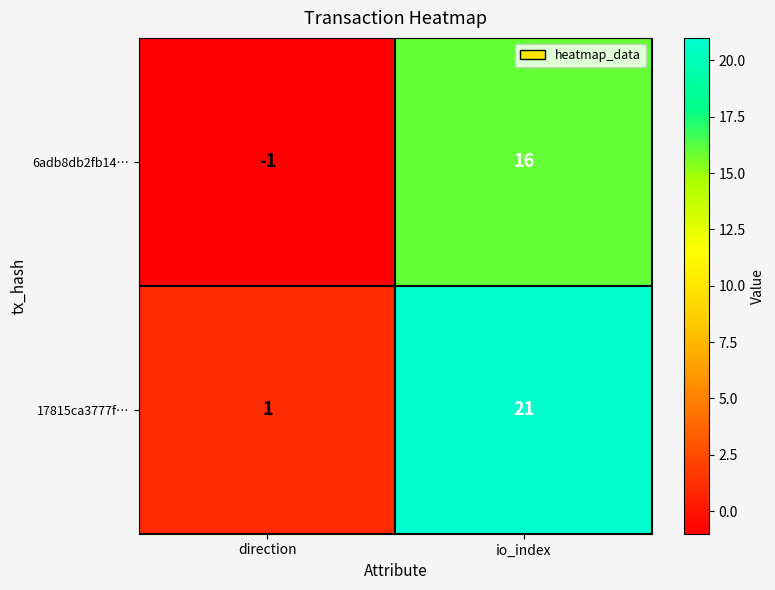

What is the difference between the highest and lowest values at direction?

2